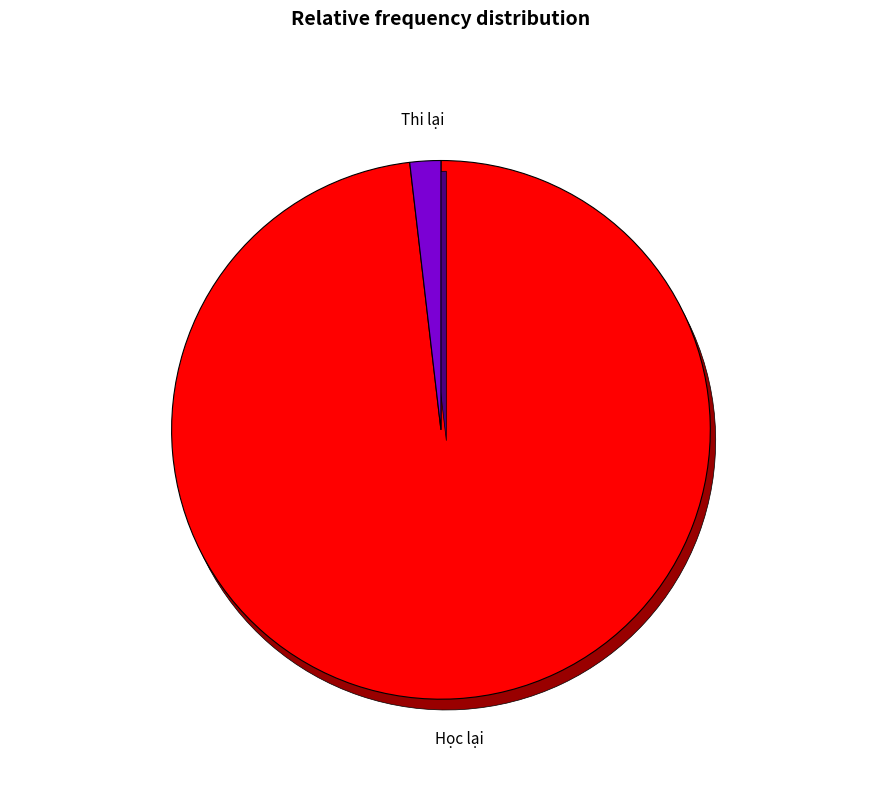

Is there any slice that represents more than half of the pie?

Yes